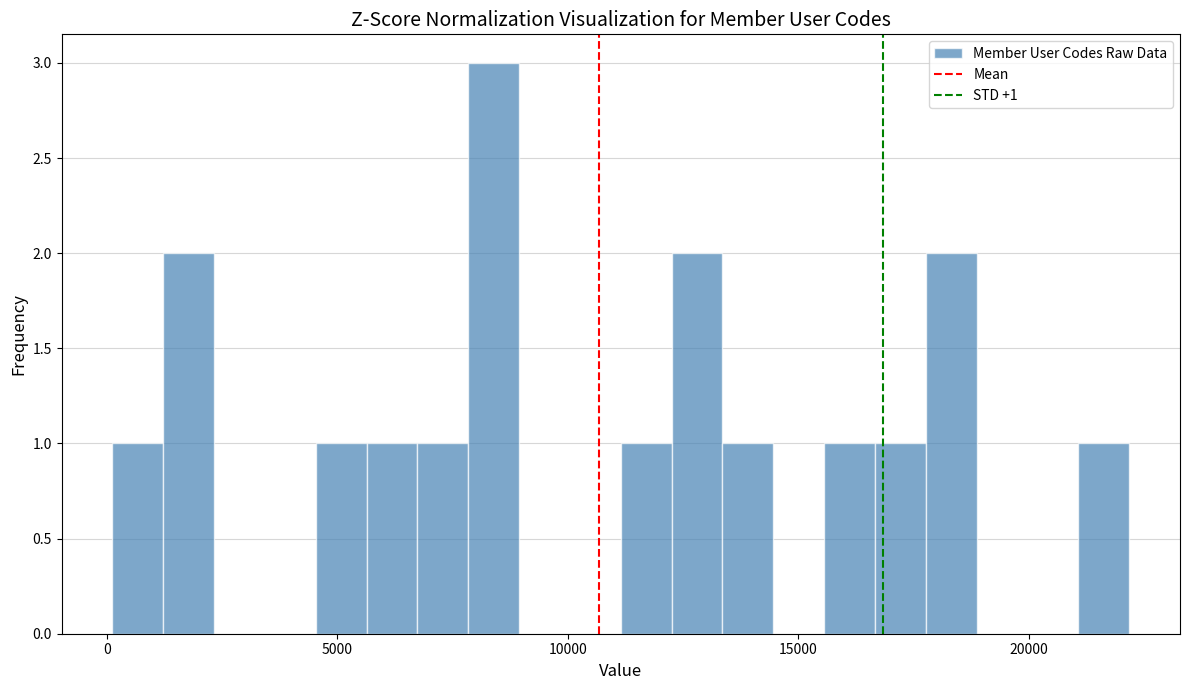

Around what value on the x-axis is the tallest bar? Give the approximate position of its centre, as read against the axis.

8500